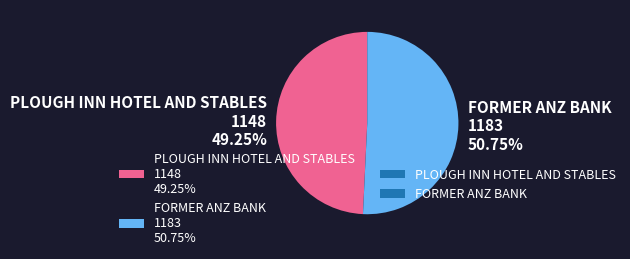

Combined, do PLOUGH INN HOTEL AND STABLES and FORMER ANZ BANK account for over 50%?

Yes